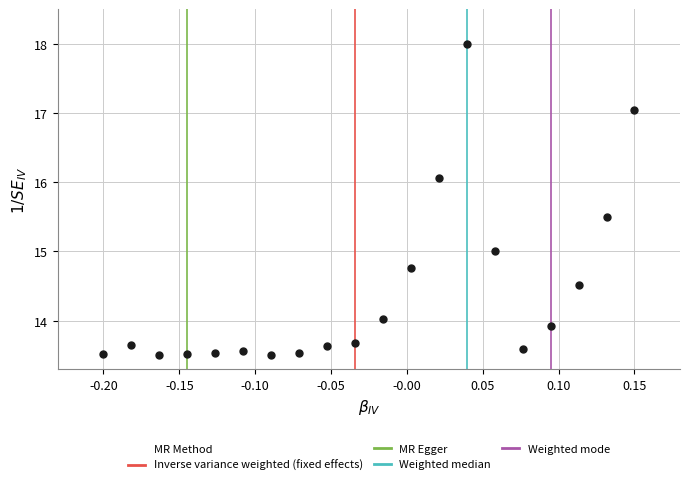

What is the range of Y values (max minus min)?

4.5